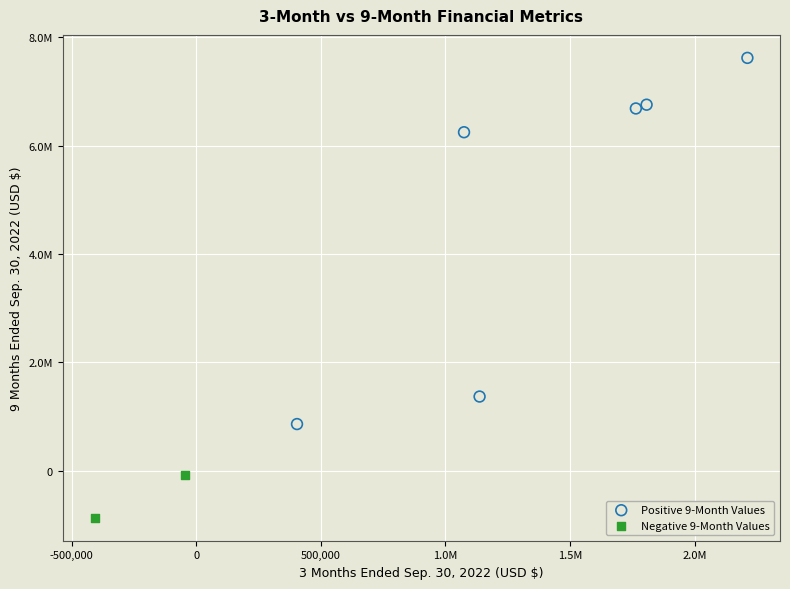

What are all the series names shown in the legend?

Positive 9-Month Values, Negative 9-Month Values